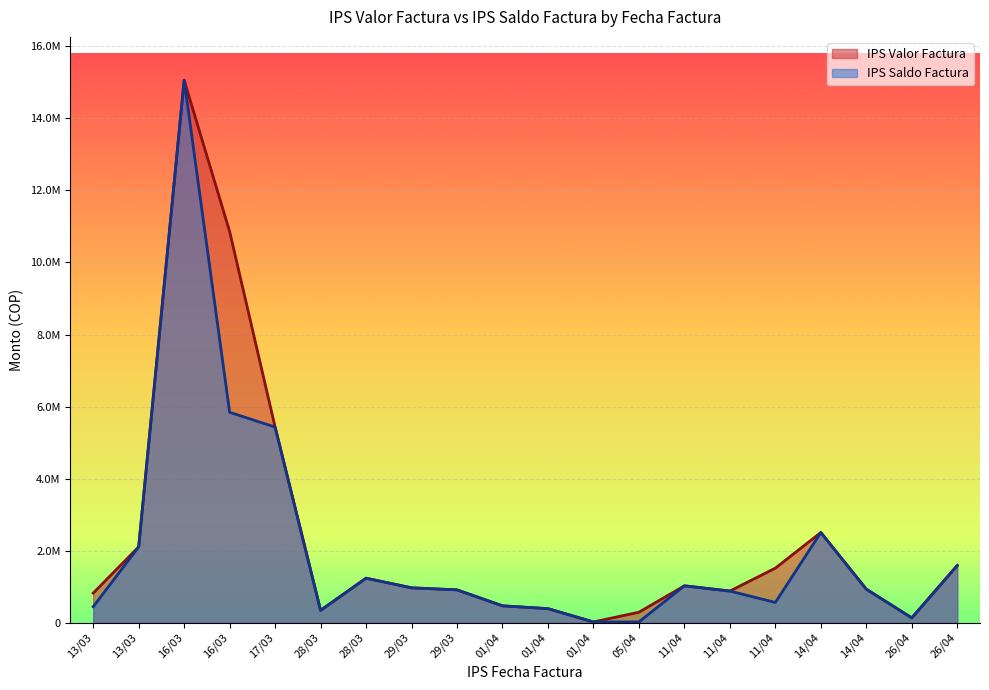

How many interior local peaks does the IPS Saldo Factura series have?

4